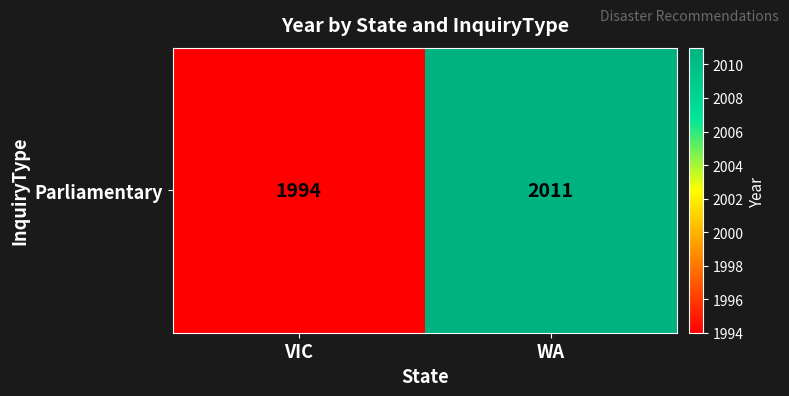

Reading left to right, what are all the values shown in this chart?

VIC=1994	WA=2011